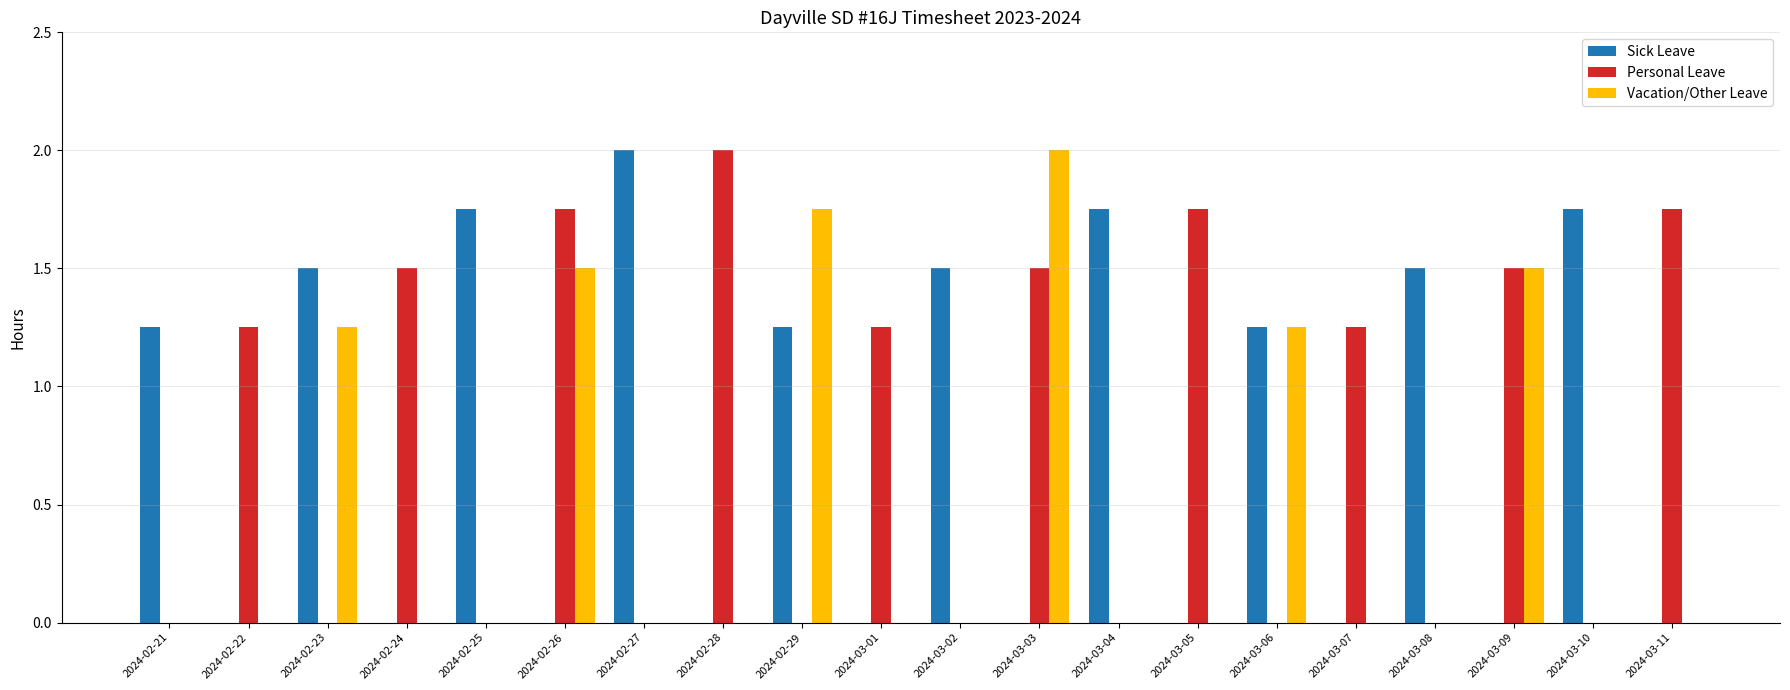

At which category is the sum across all series the highest?

2024-03-03